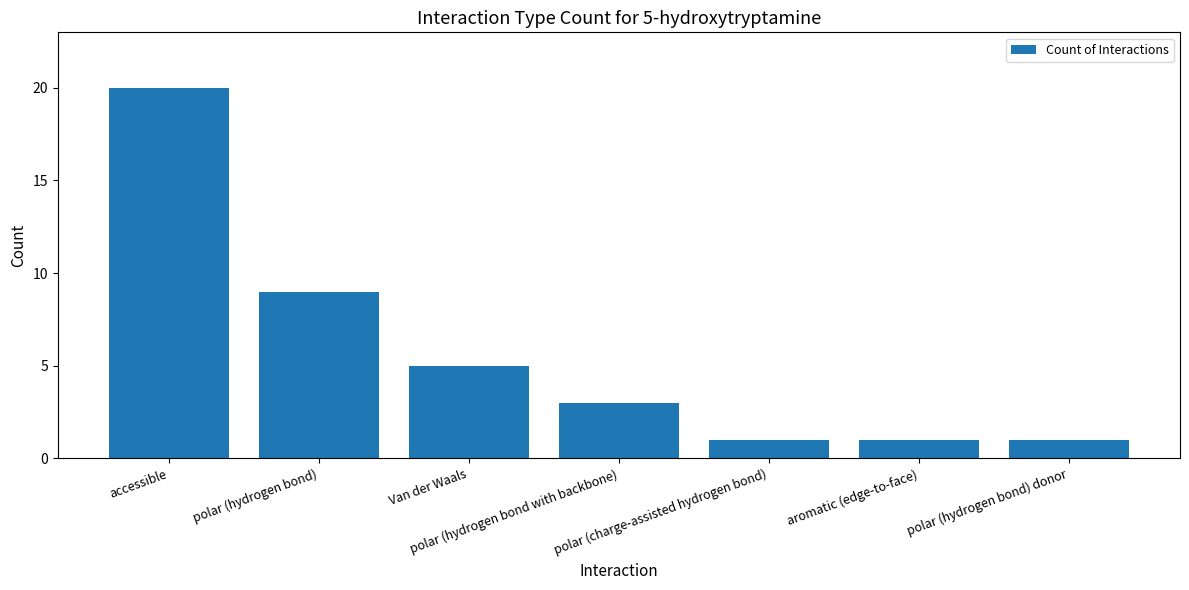

What is the sum of the values at aromatic (edge-to-face) and polar (hydrogen bond with backbone)?

4